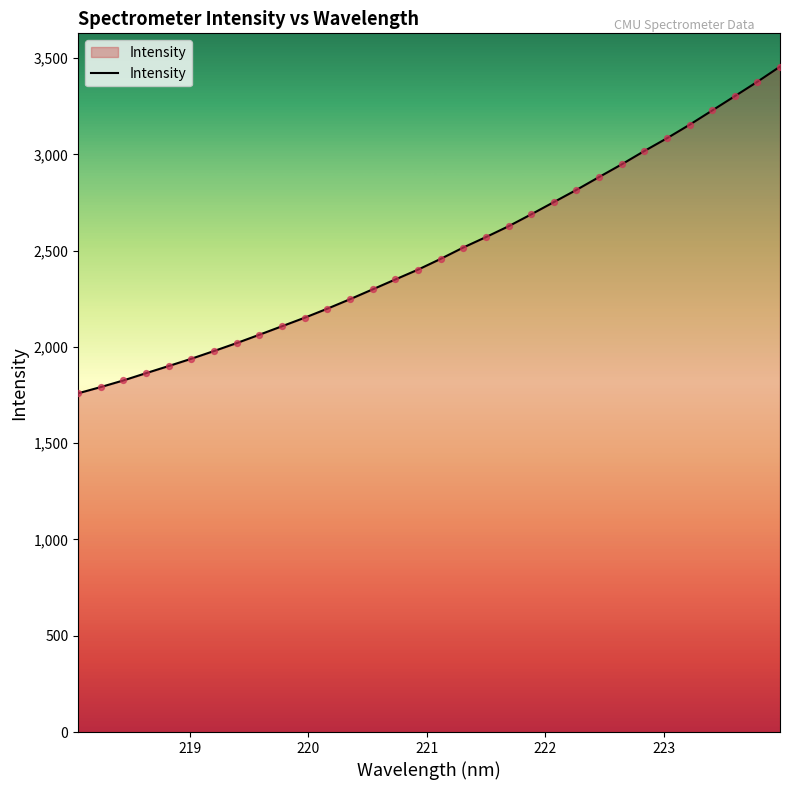

What is the difference between the maximum and minimum values?

1696.5